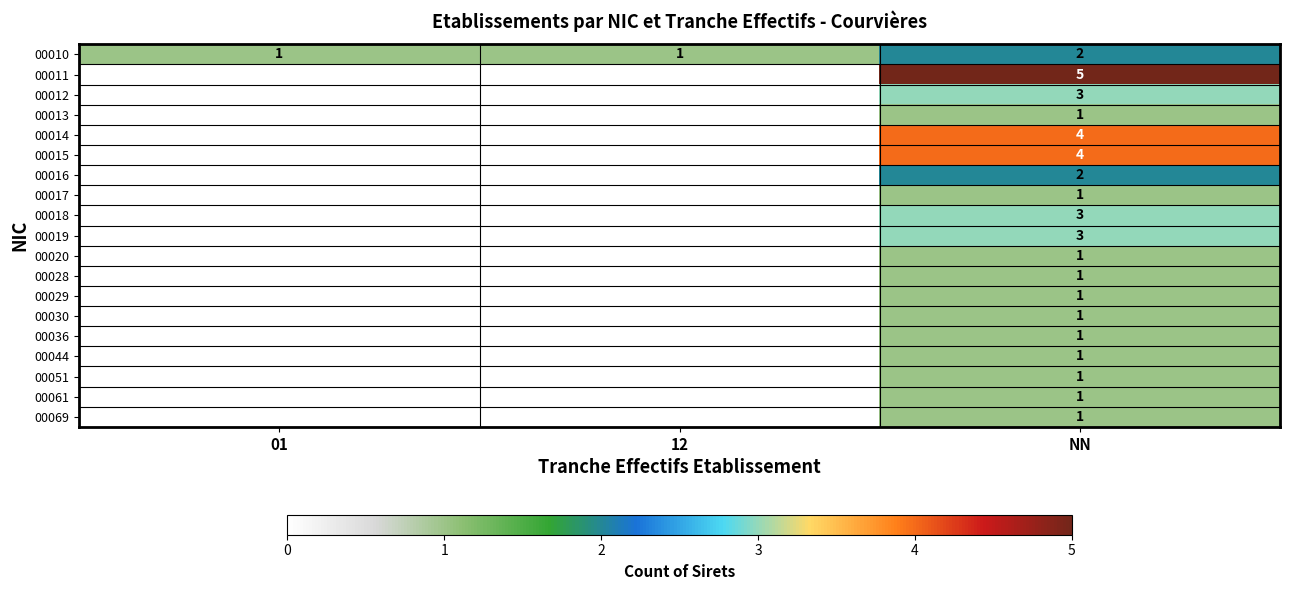

True or false: row_4 has a value of 3 at 12.

False